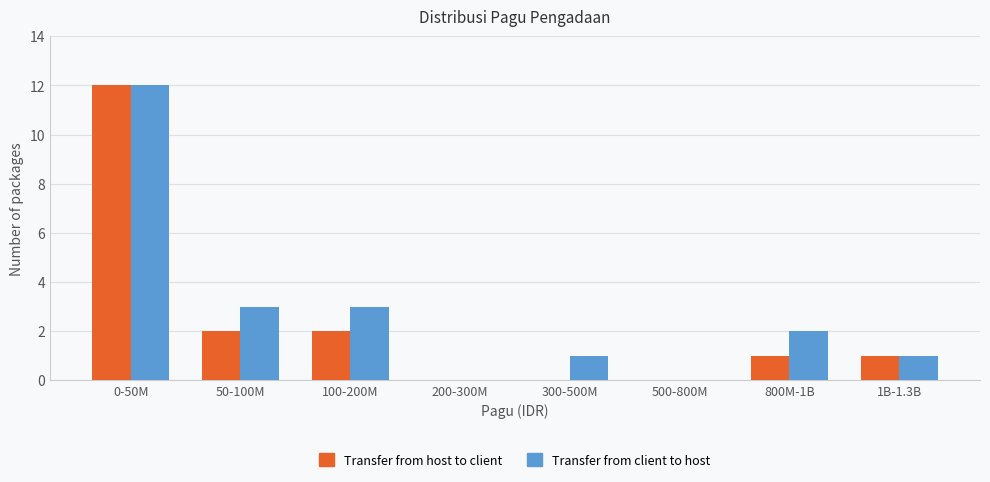

Reading left to right, what are all the values shown in this chart?

Transfer from host to client: 0-50M=12	50-100M=2	100-200M=2	200-300M=0	300-500M=0	500-800M=0	800M-1B=1	1B-1.3B=1
Transfer from client to host: 0-50M=12	50-100M=3	100-200M=3	200-300M=0	300-500M=1	500-800M=0	800M-1B=2	1B-1.3B=1